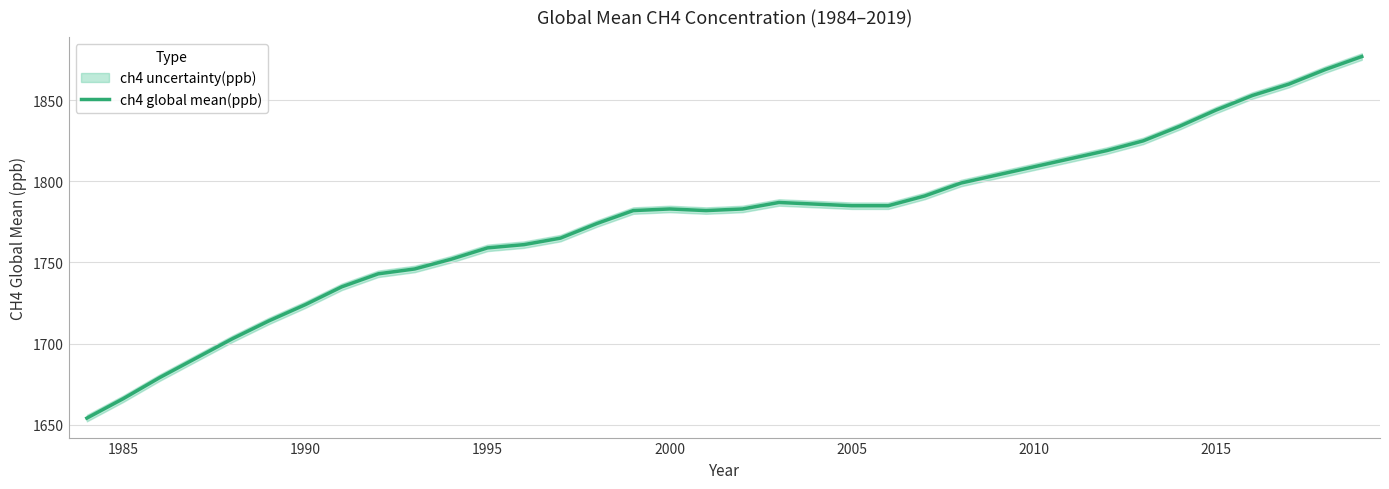

The value of ch4 global mean(ppb) at 2015 is 1844. True or false?

True